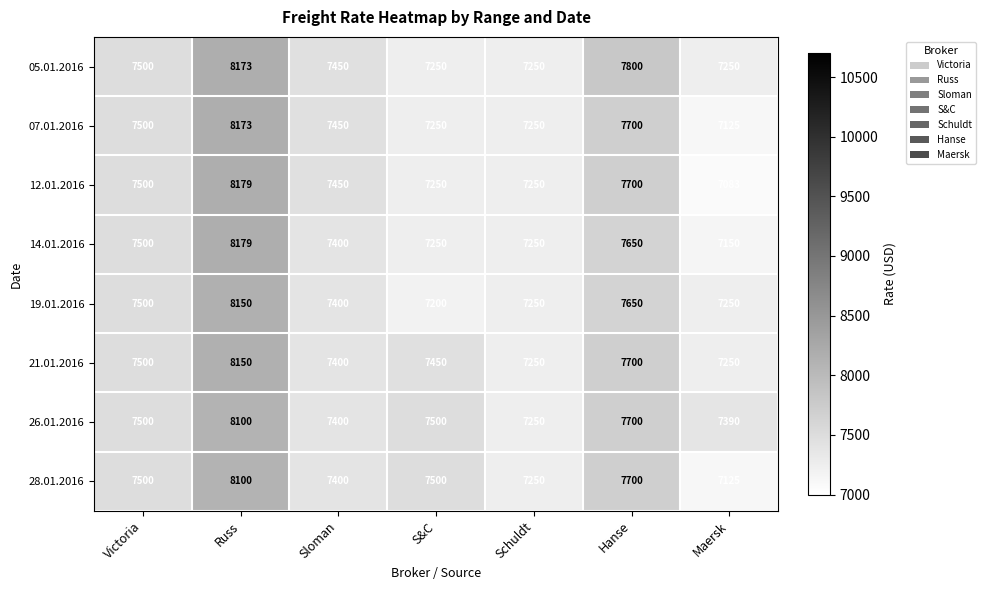

What is the greatest value displayed?

8179